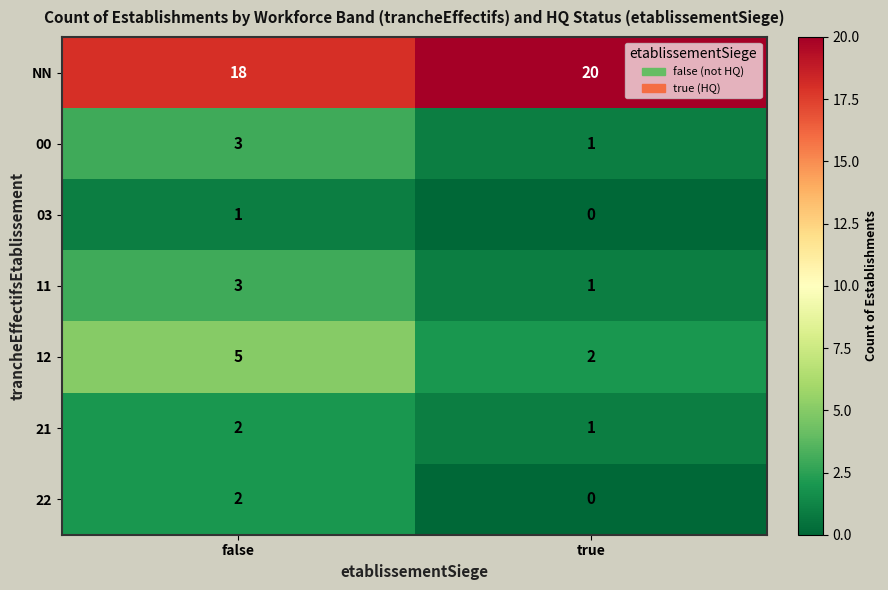

What is the sum of the NN values at true and false?

38